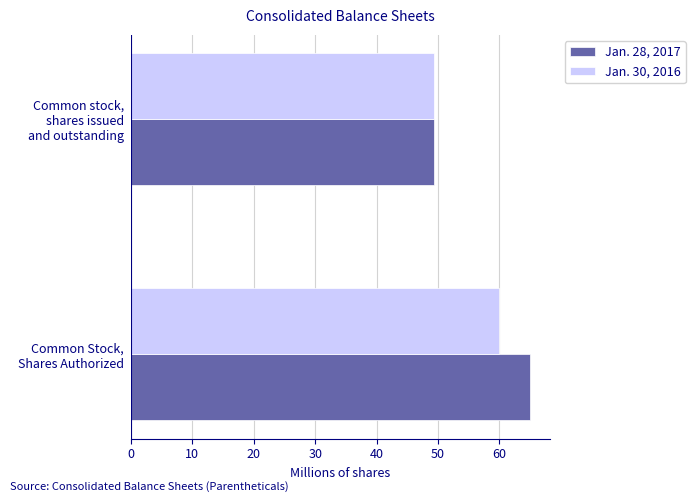

What is the lowest value of the Jan. 30, 2016 series?

49.3